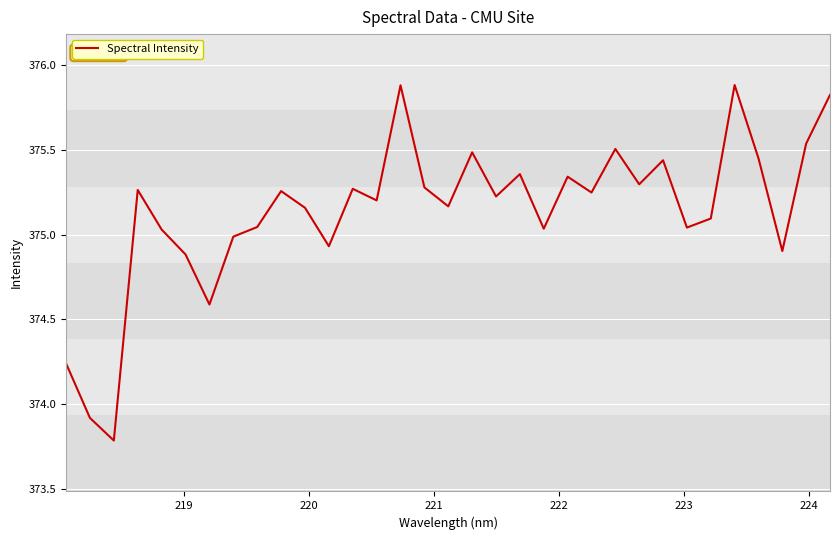

What is the minimum value shown in the chart?

373.8